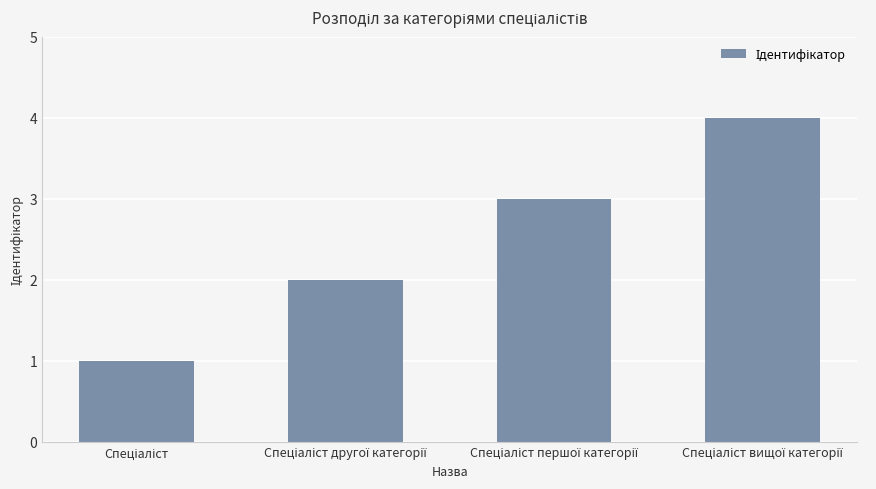

What is the difference between the maximum and minimum values?

3